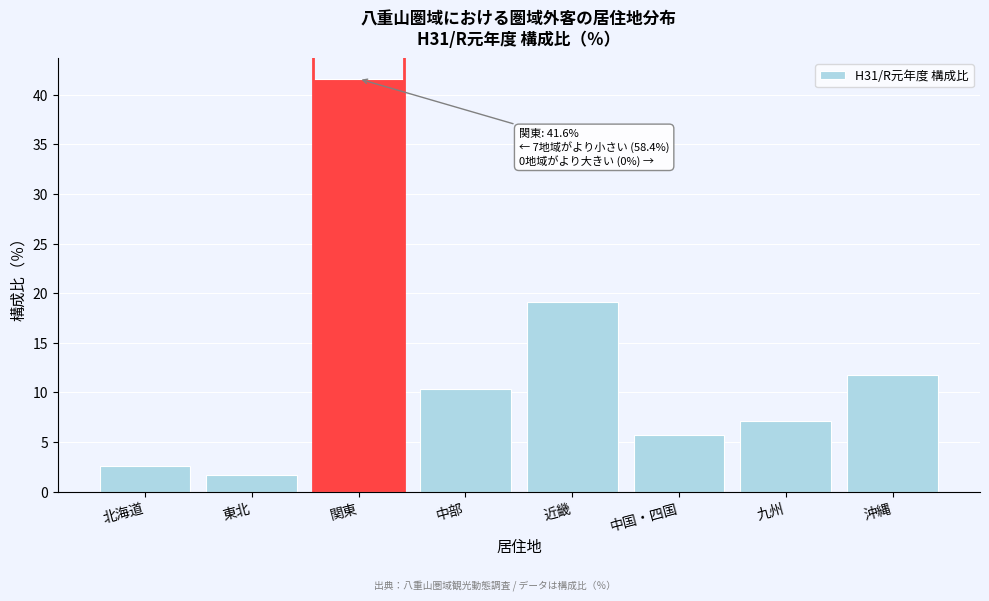

Reading left to right, list all the values displayed in this chart.

2.6	1.7	41.6	10.4	19.1	5.7	7.1	11.7